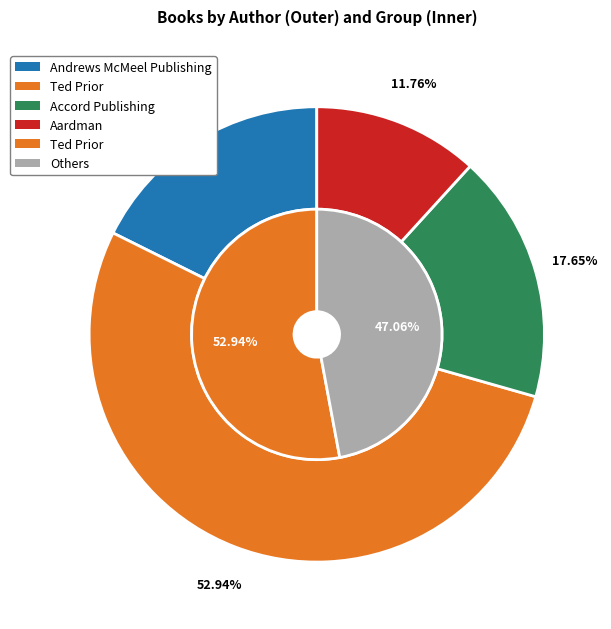

Which slice is the smallest?

Aardman